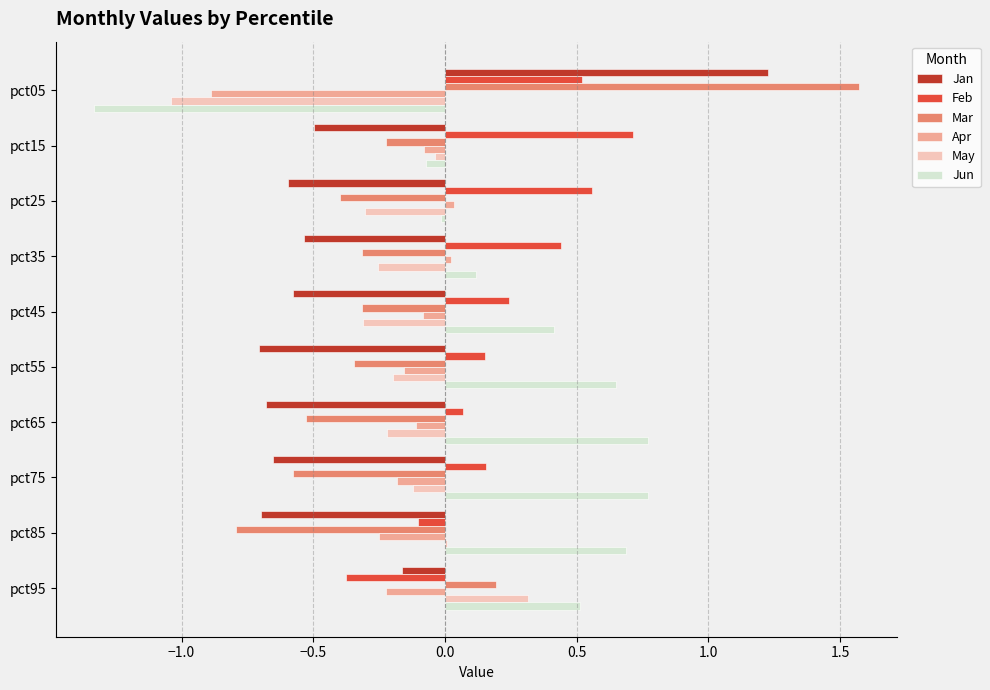

Which category has the highest value across all series?

pct05